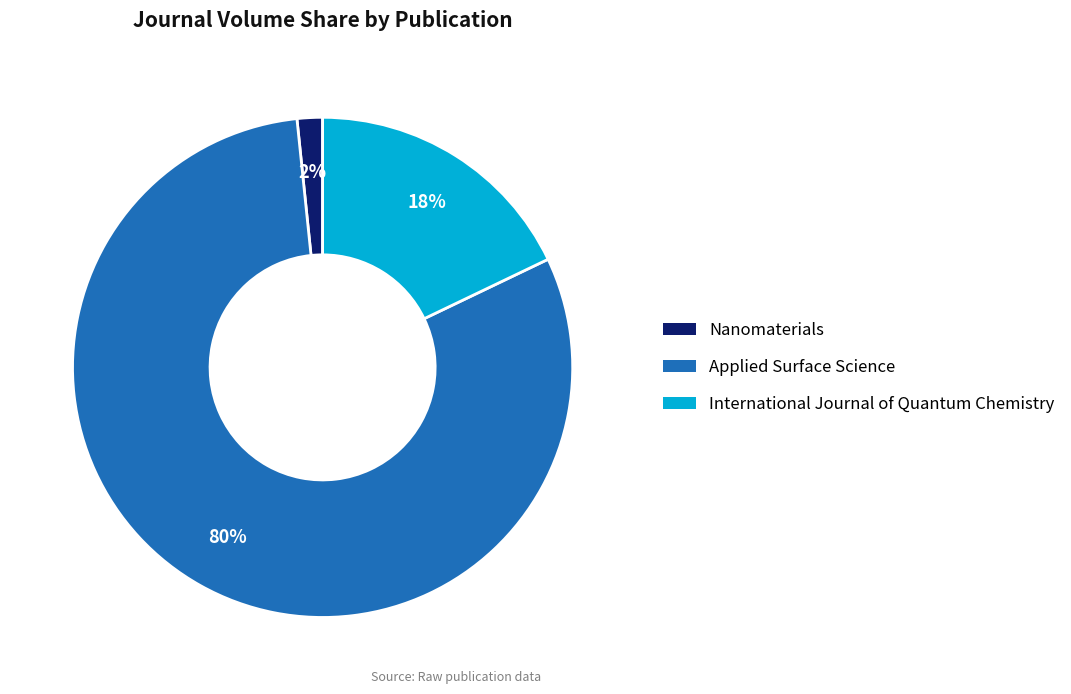

What percentage is the International Journal of Quantum Chemistry slice, to the nearest percent?

18%